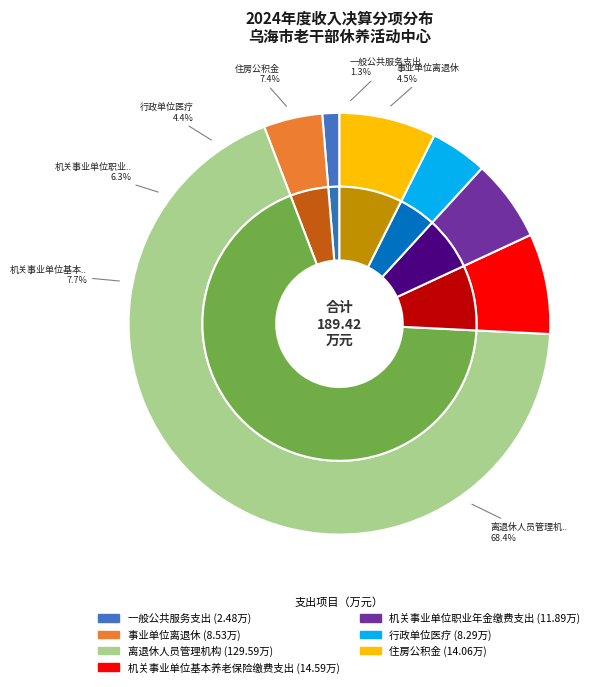

What is the total percentage of 住房公积金 and 机关事业单位基本养老保险缴费支出?

15.1%